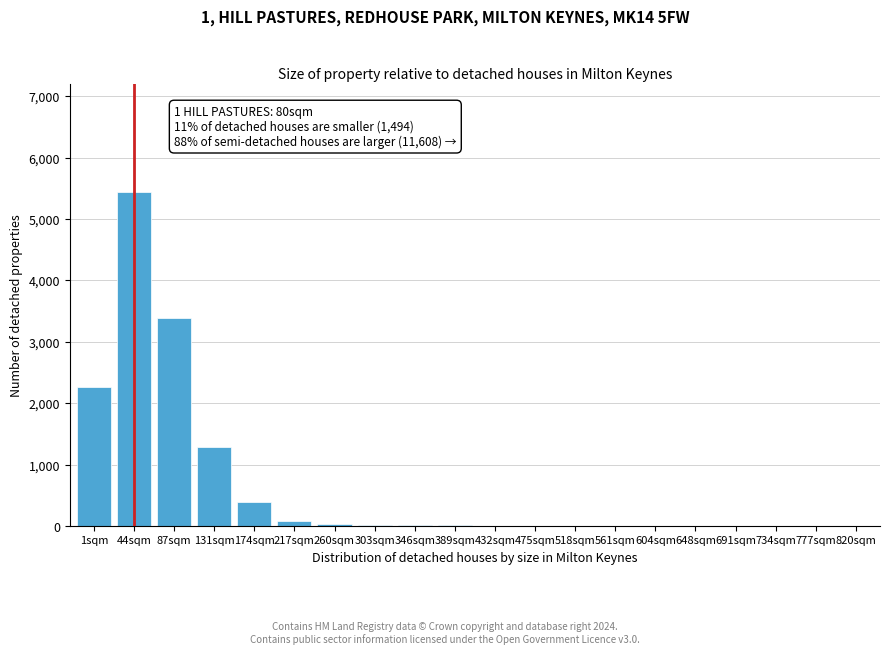

At which label is the value closest to 2721?

1sqm